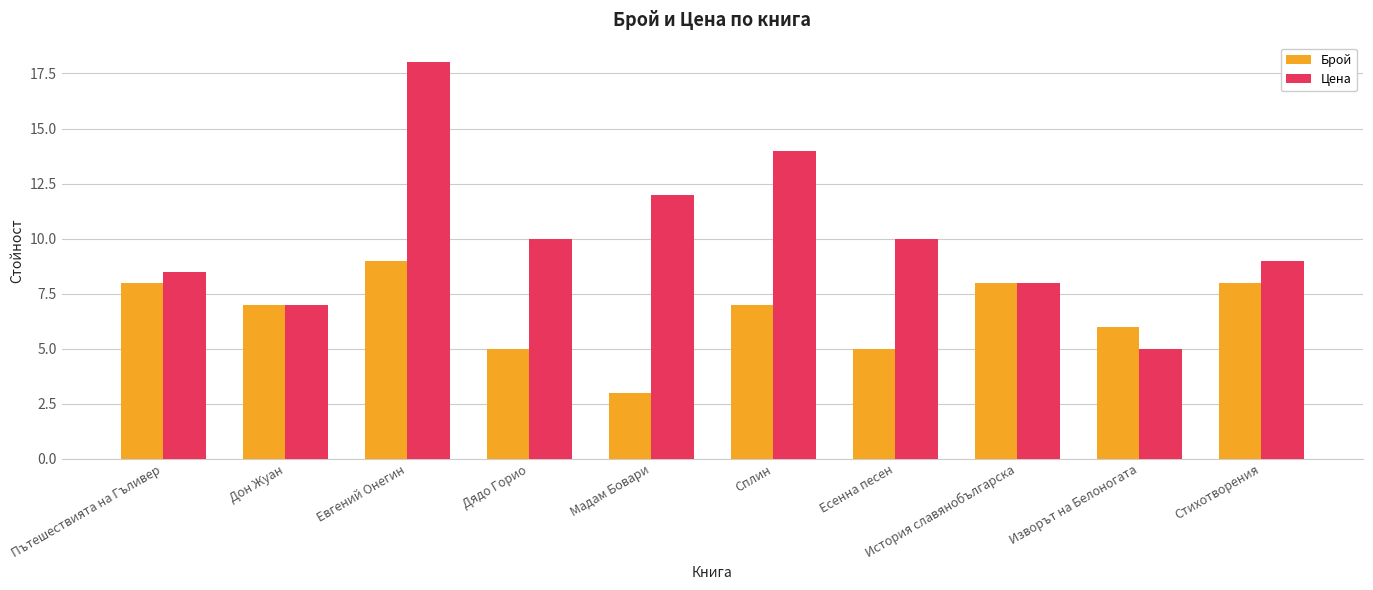

Where is Брой nearest to the value 6?

Изворът на Белоногата